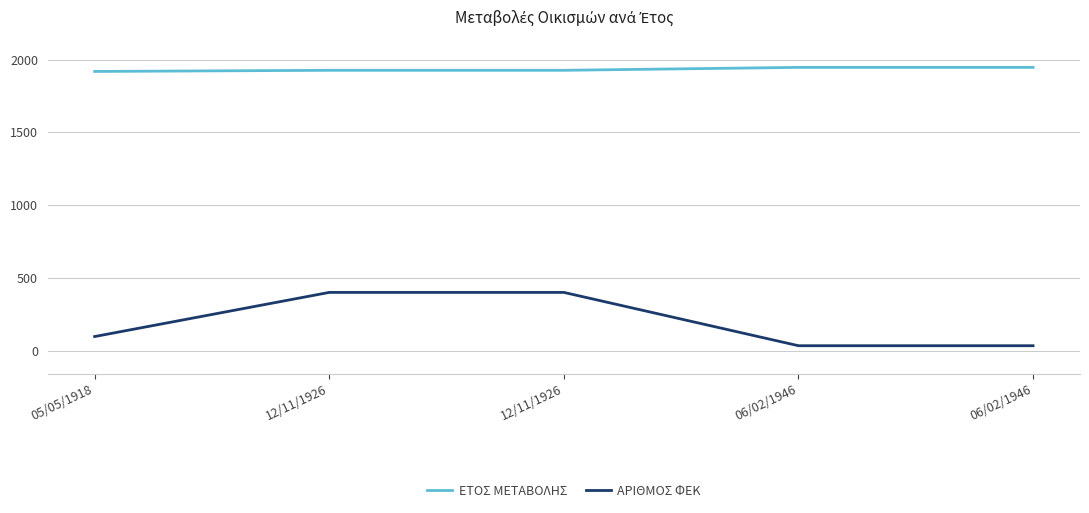

What is the maximum value shown in the chart?

1946